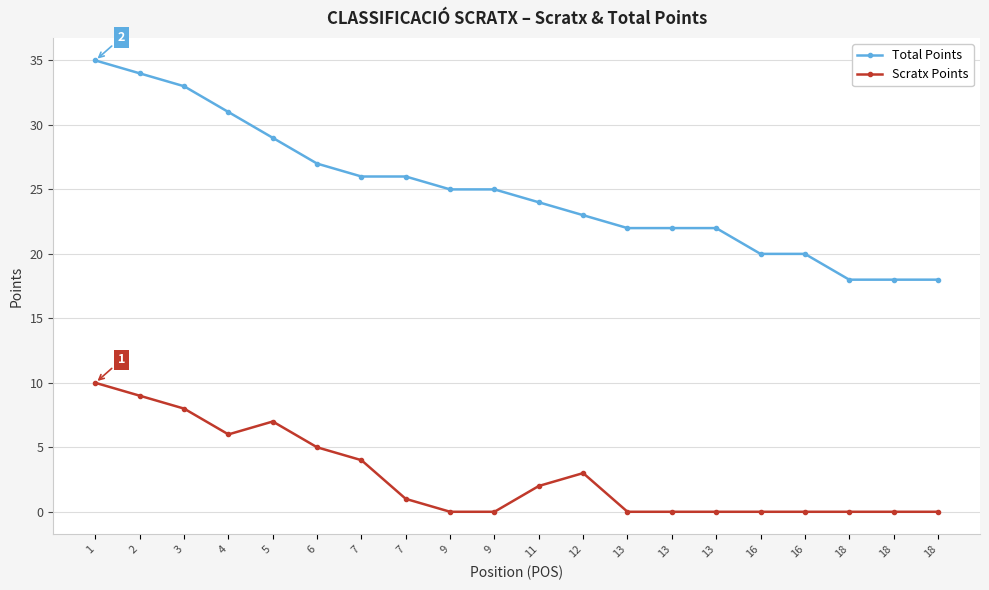

What is the difference between the maximum and second lowest values in the Total Points series?

17